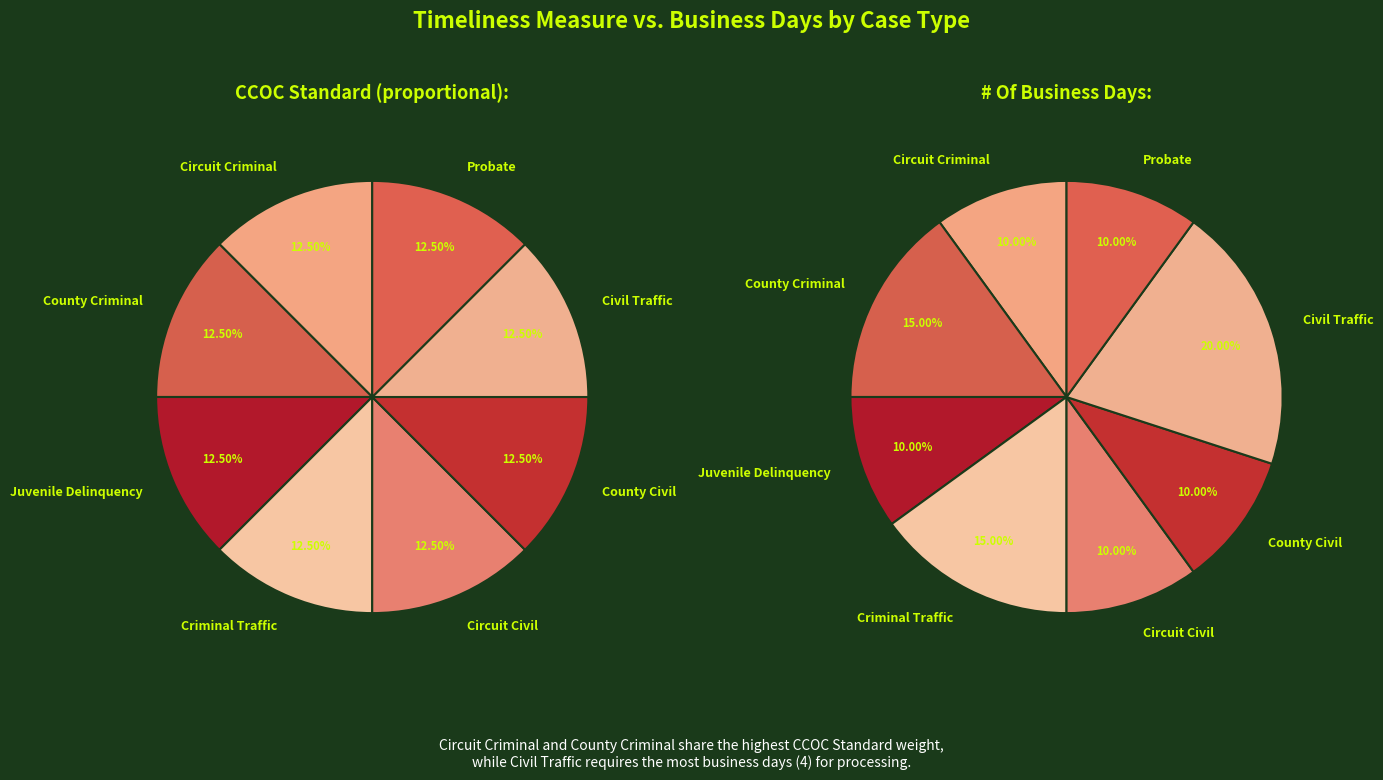

What portion of the pie excludes Circuit Civil?

87.5%